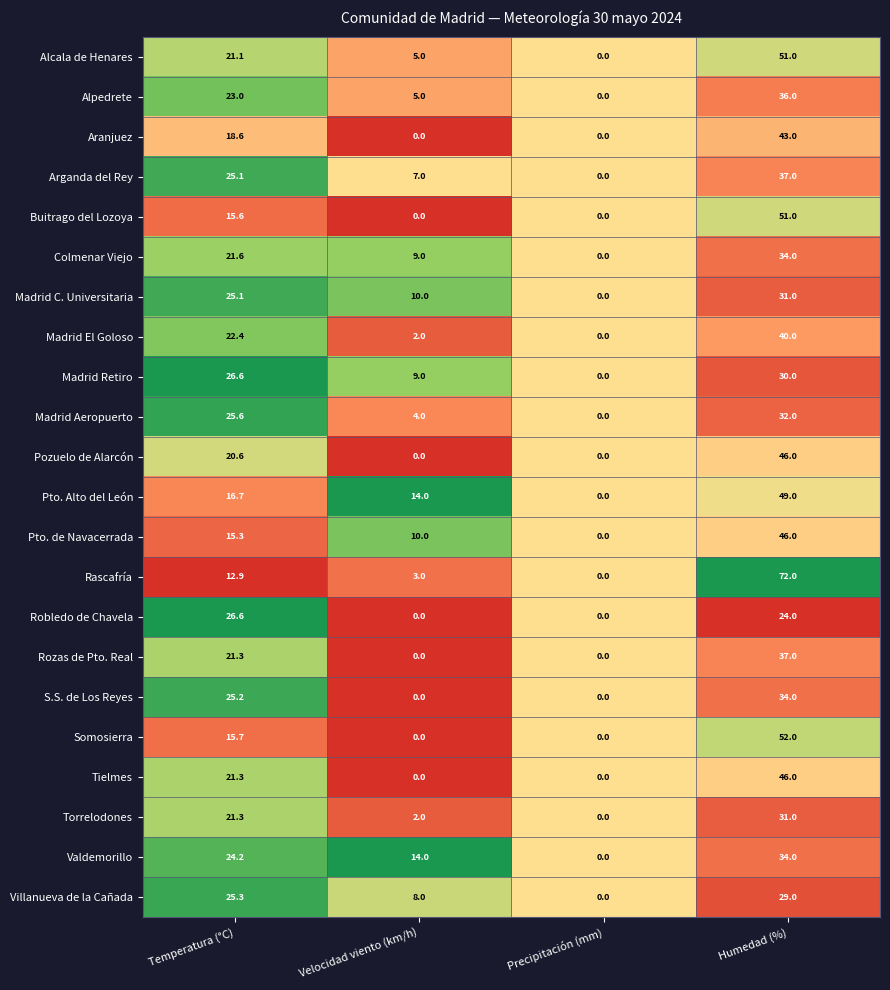

The value of Somosierra at Velocidad viento (km/h) is 0.0. True or false?

True